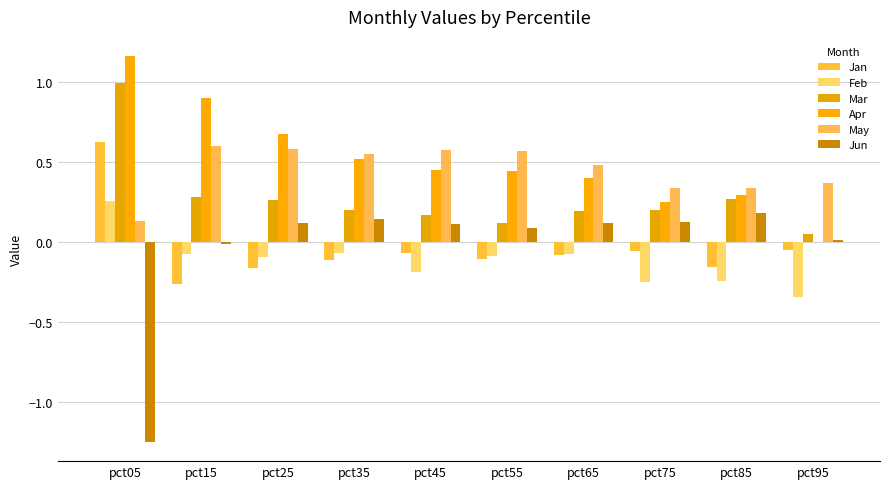

How many series are shown in this chart?

6